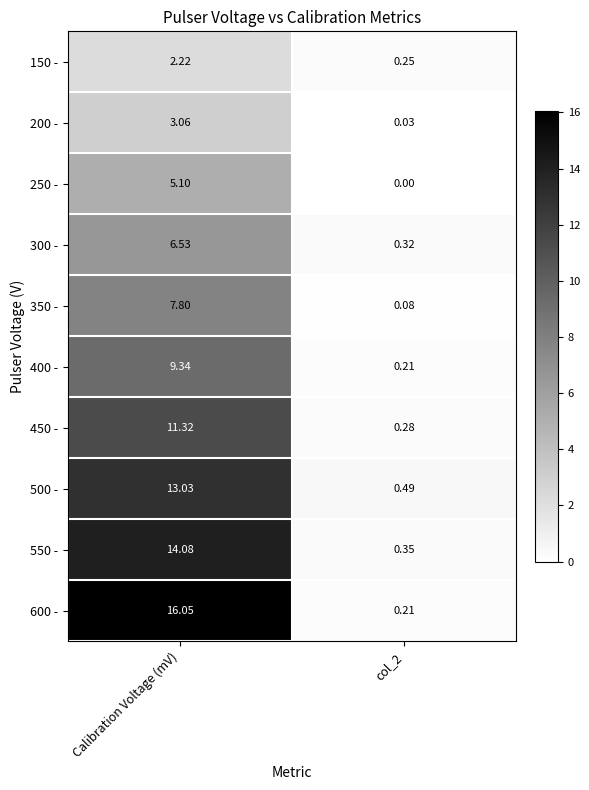

How many values in the 350 - series exceed 7?

1